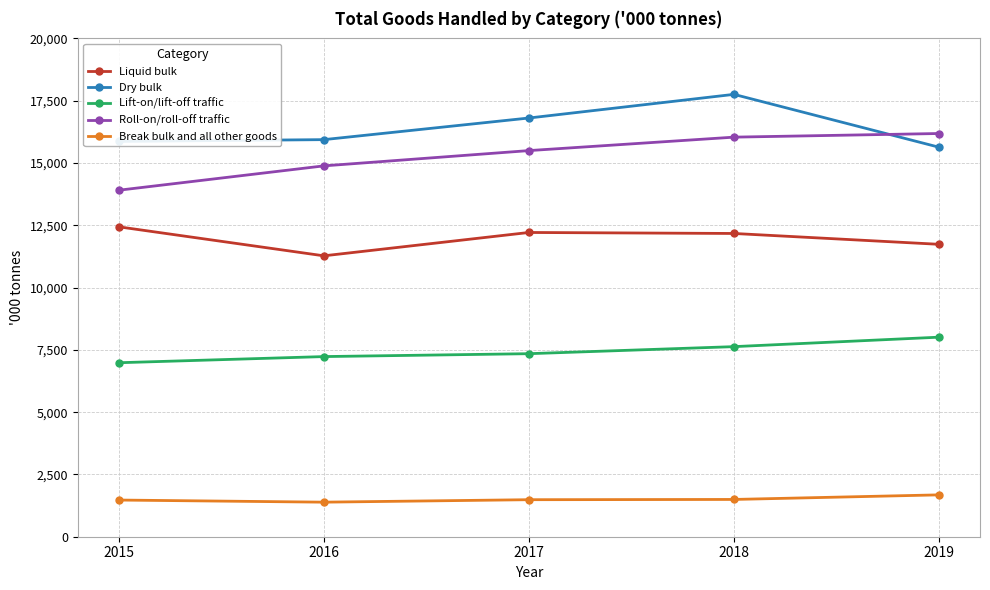

What is the spread (max minus min) of values at 2016?

14550